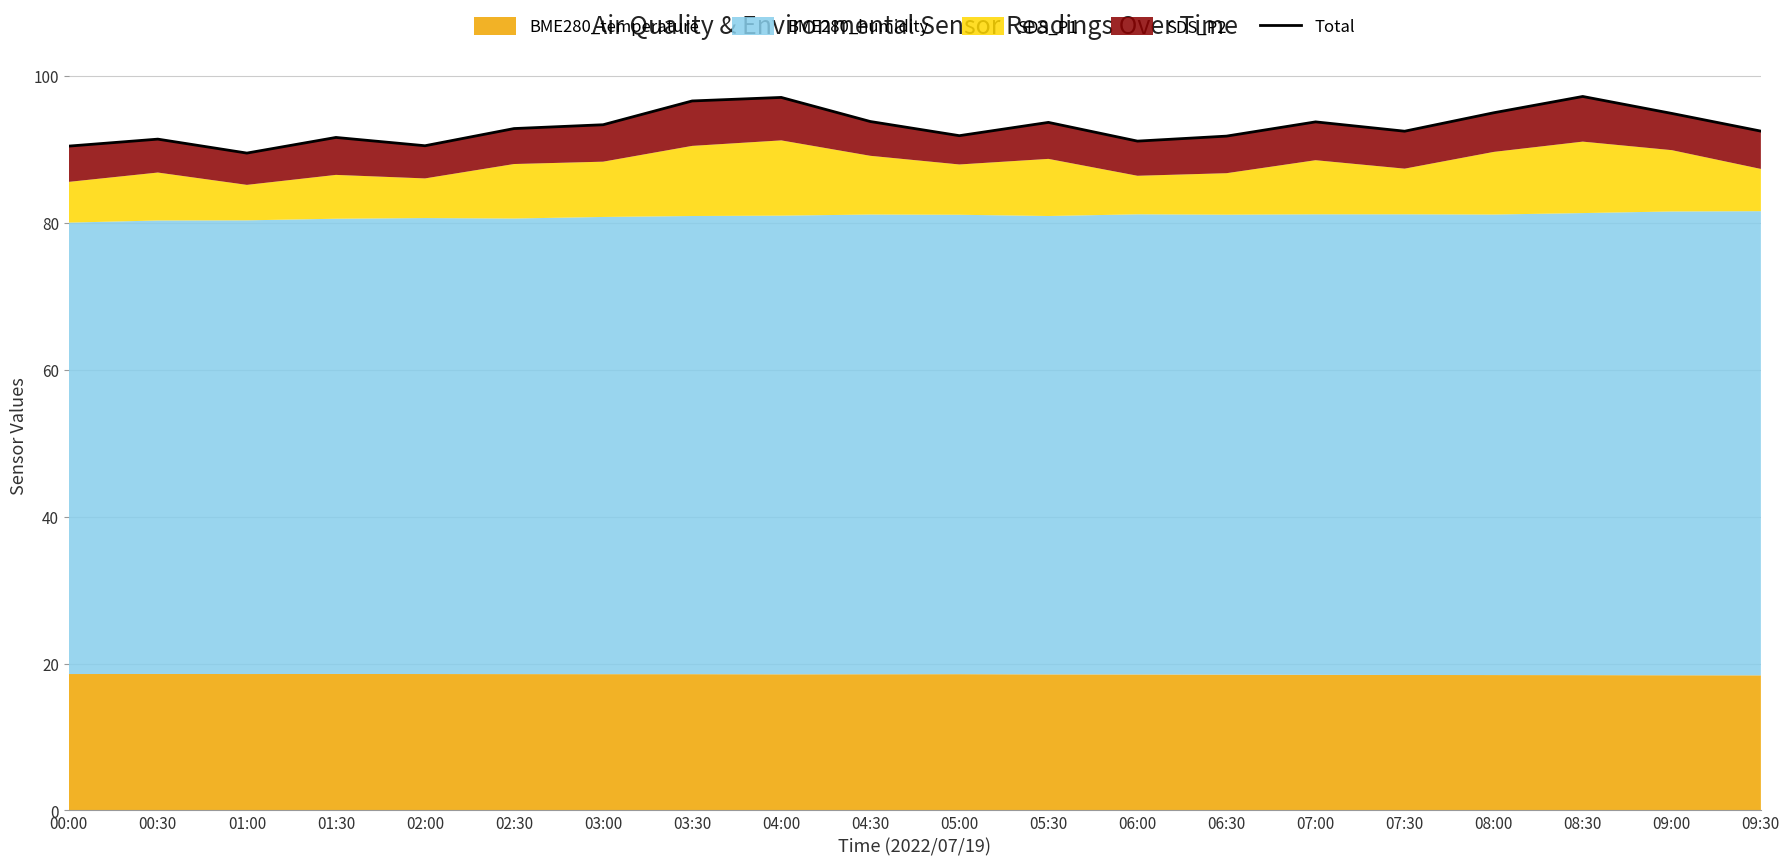

List the labels in order of value, largest first.

08:30, 04:00, 03:30, 08:00, 09:00, 04:30, 07:00, 05:30, 03:00, 02:30, 09:30, 07:30, 05:00, 06:30, 01:30, 00:30, 06:00, 02:00, 00:00, 01:00